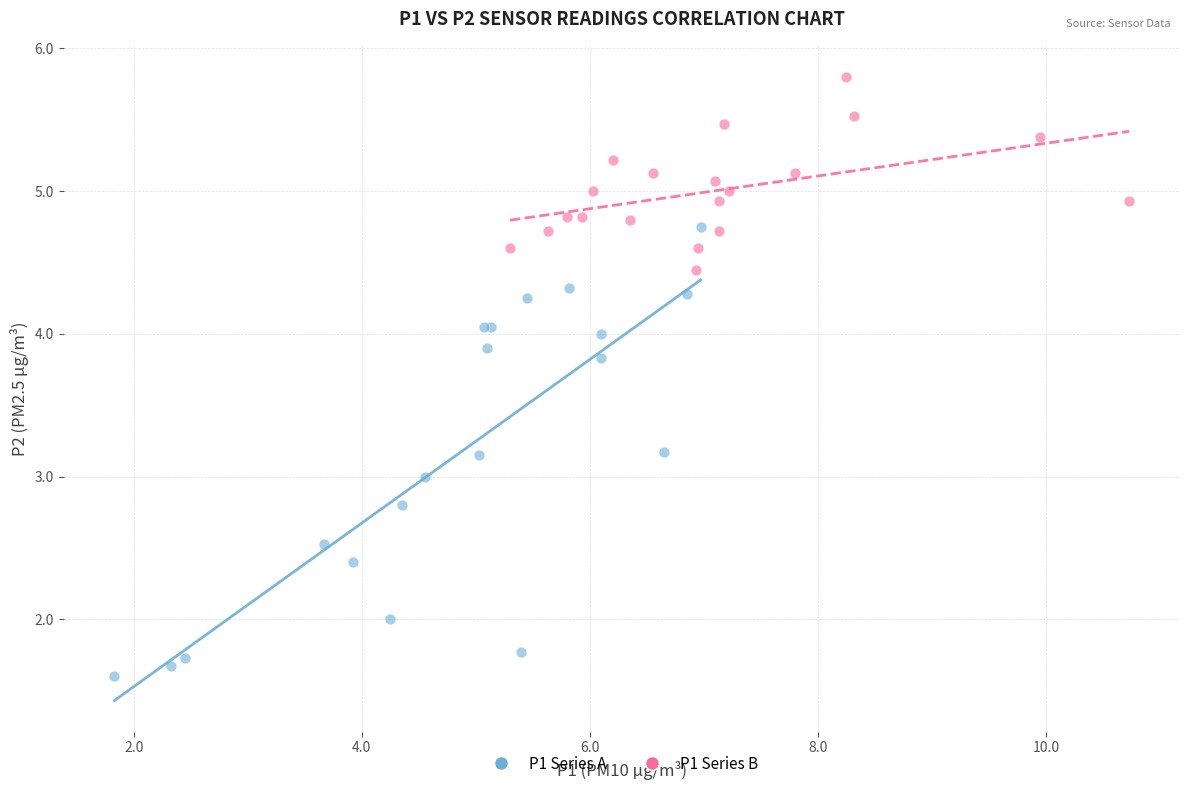

Which series reaches the minimum Y coordinate?

P1 Series A